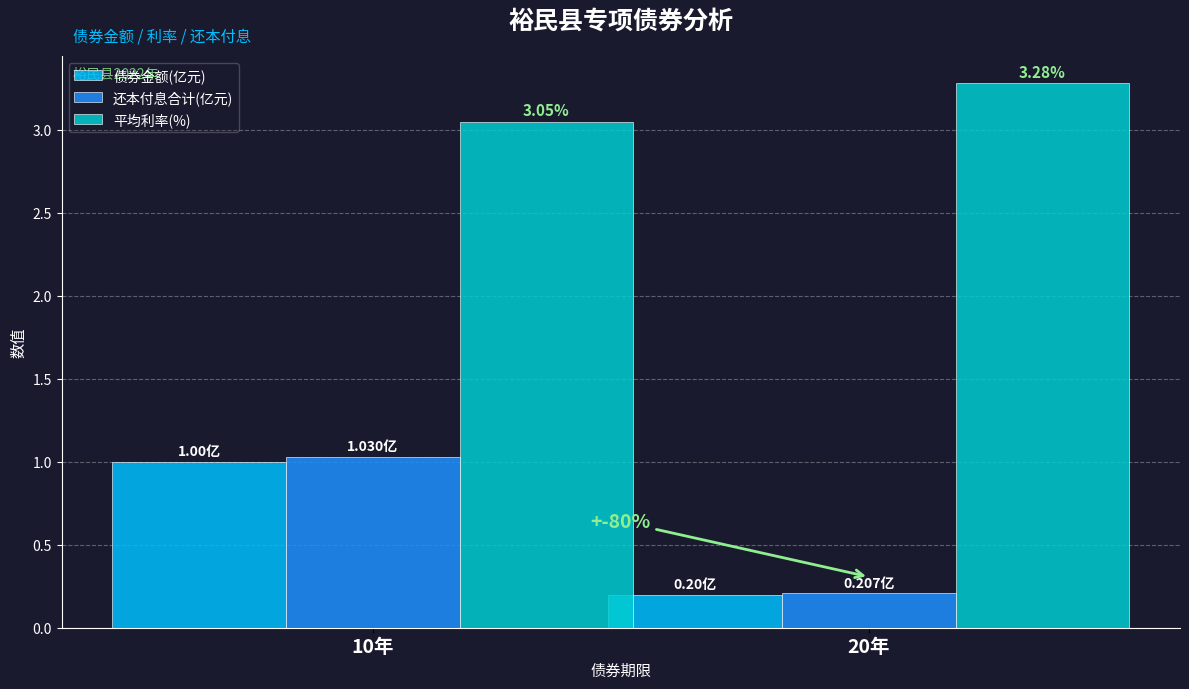

What is the sum of the 还本付息合计(亿元) values at 10年 and 20年?

1.2